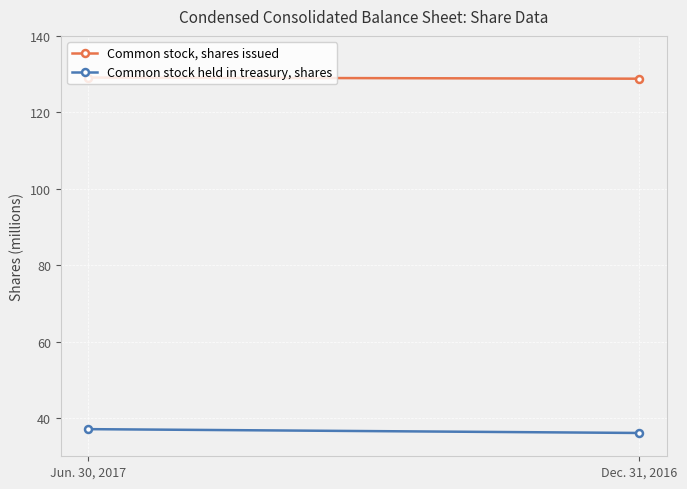

What are all the series names shown in the legend?

Common stock, shares issued, Common stock held in treasury, shares